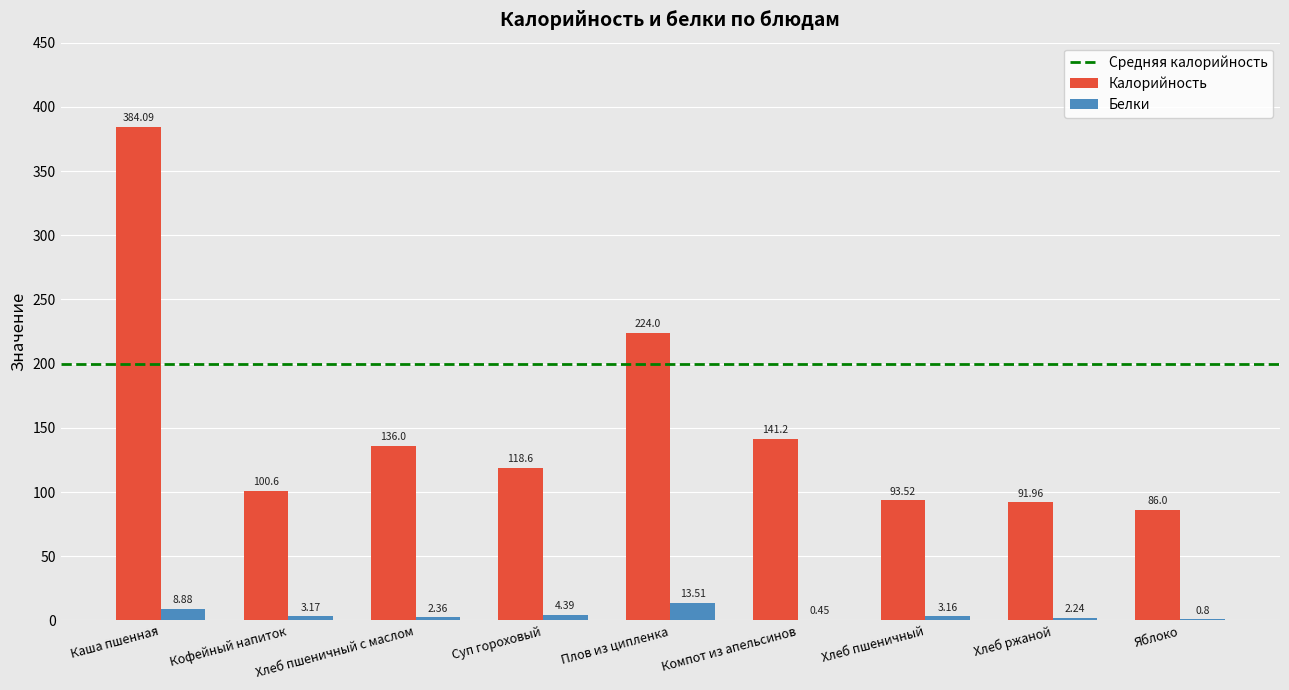

At which label is Белки closest to 6?

Суп гороховый